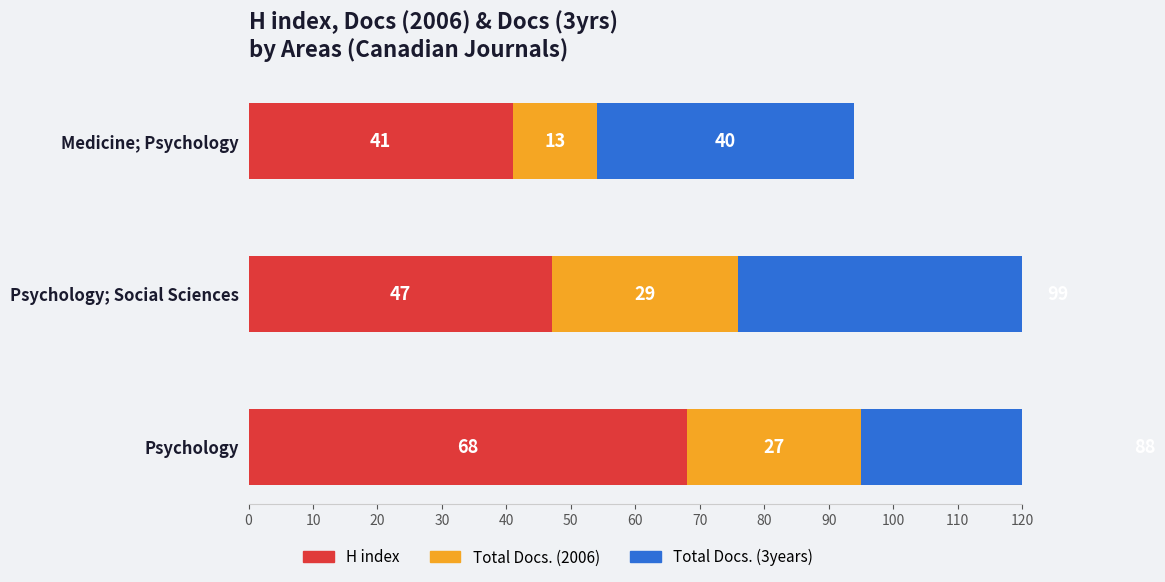

What is the difference between the maximum and minimum values in the Total Docs. (2006) series?

16